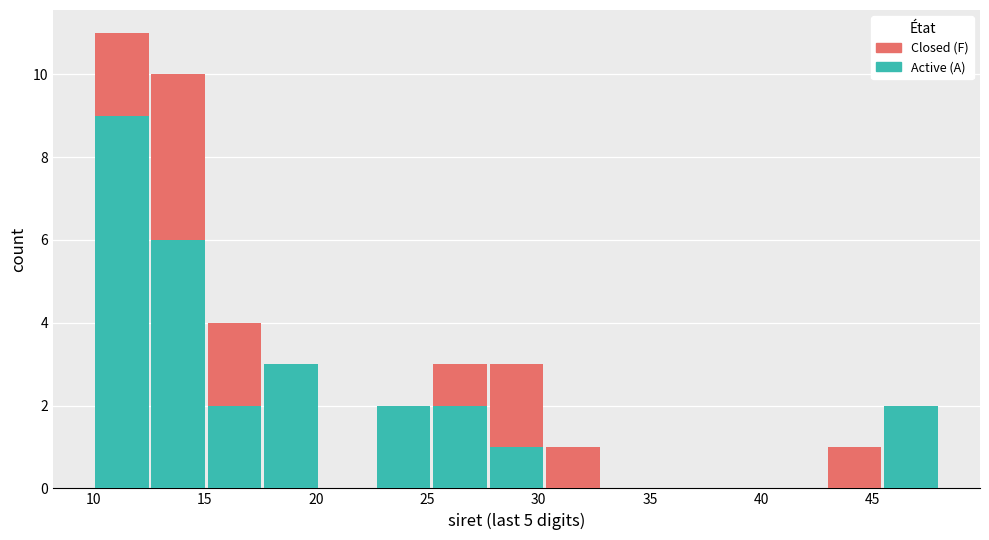

What is the total height of the stacked bar covering 15.0 to 17.5 on the x-axis? Neither the bar edges nor the heights are printed on the chart, so give them approximately, as read against the axes.

4